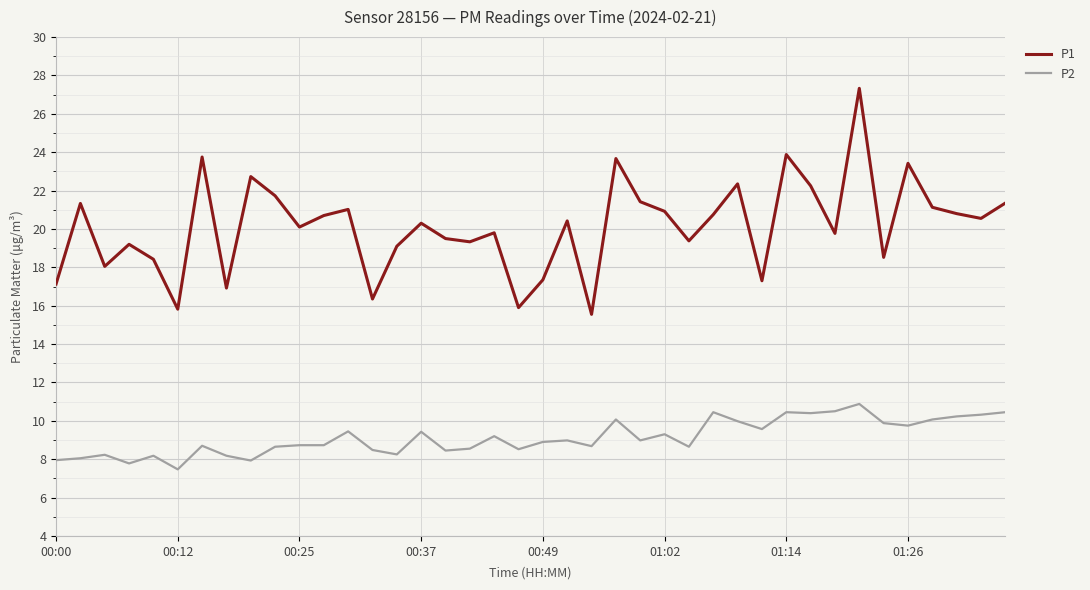

True or false: P2 and P1 cross at least once.

False